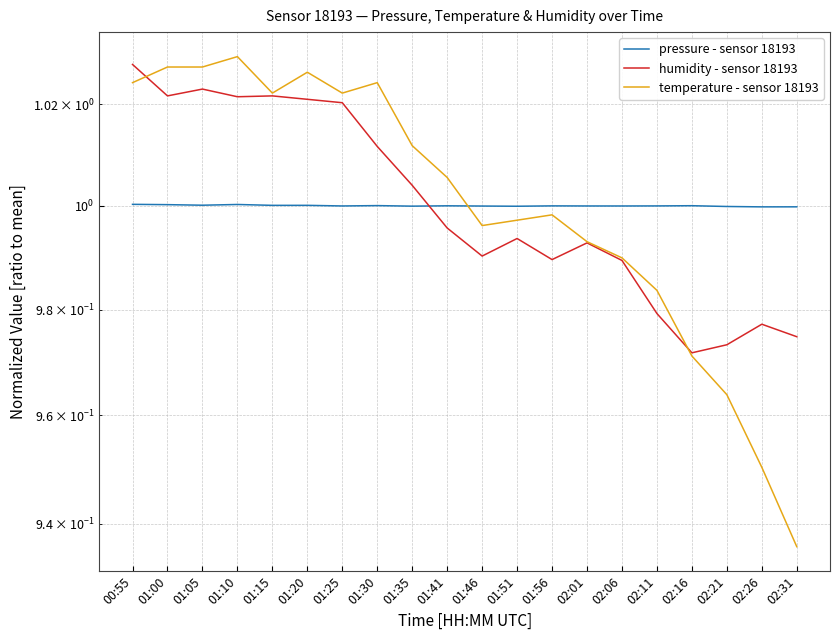

Where does the temperature - sensor 18193 series first go above 1?

00:55